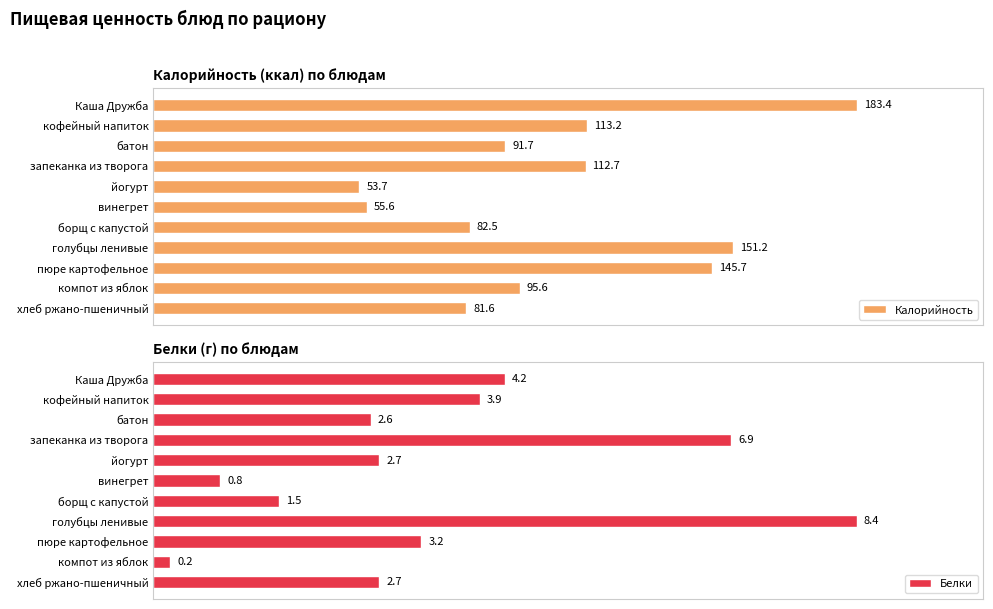

At which label does Белки reach its peak?

голубцы ленивые